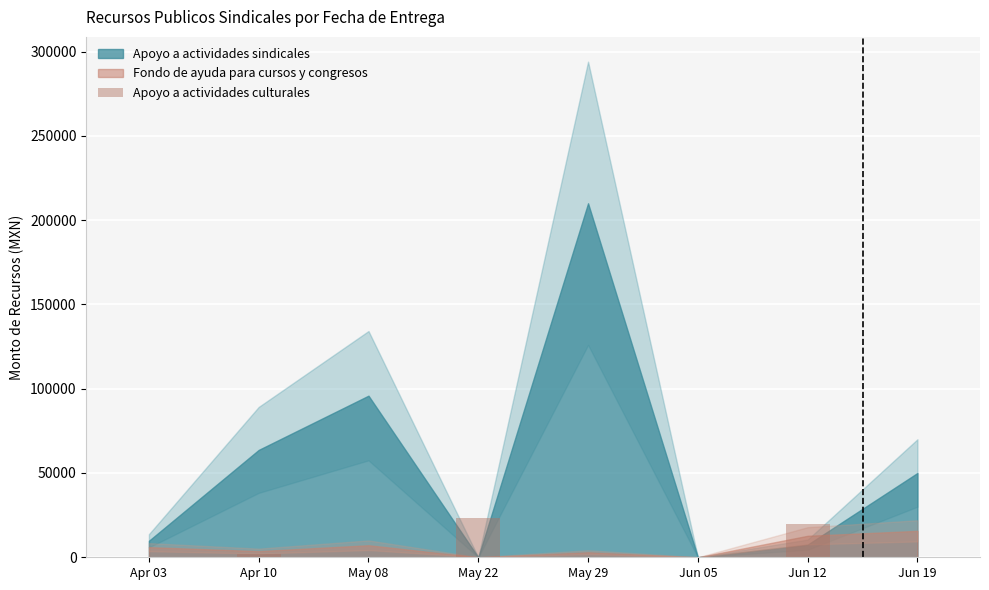

What is the greatest value displayed?

23261.5